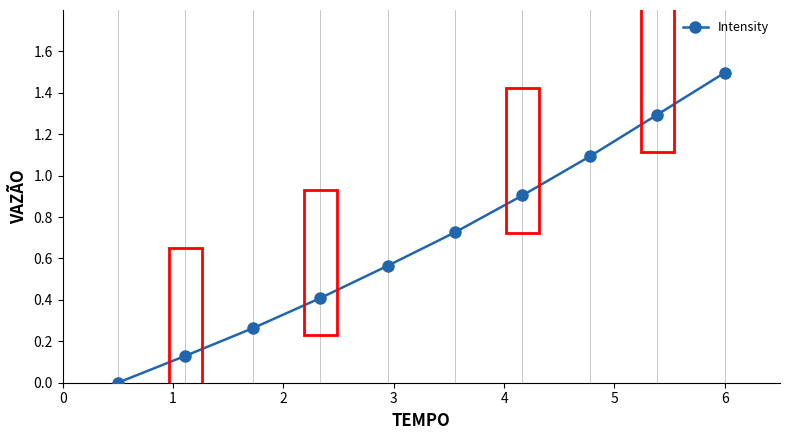

What is the value of the 8th point from the left?

1.1